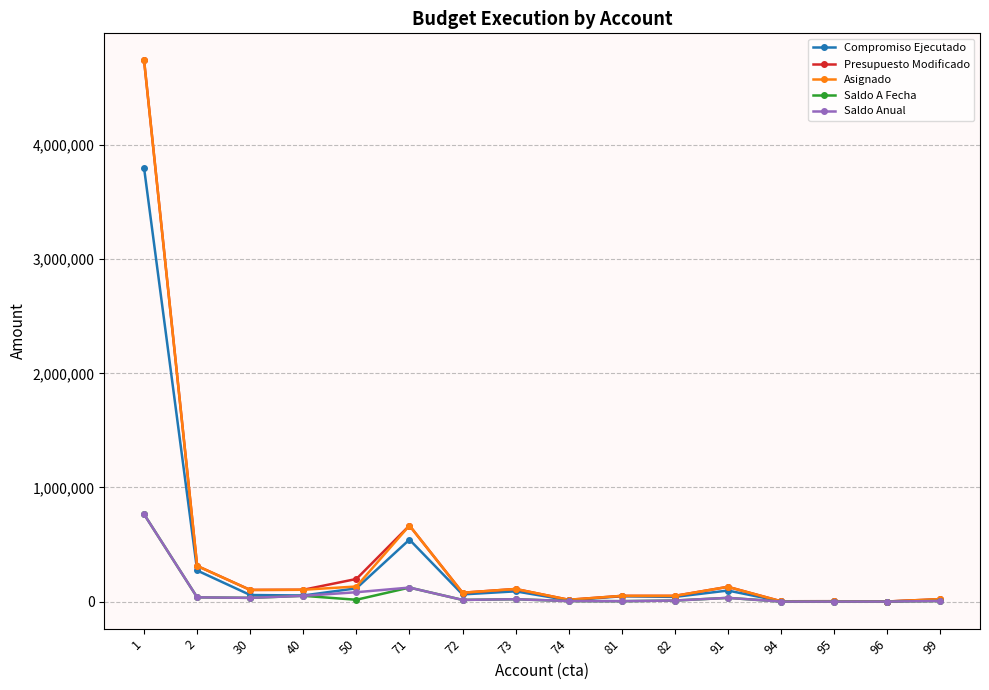

Is the value of Presupuesto Modificado at 91 greater than the value of Saldo A Fecha at 81?

Yes